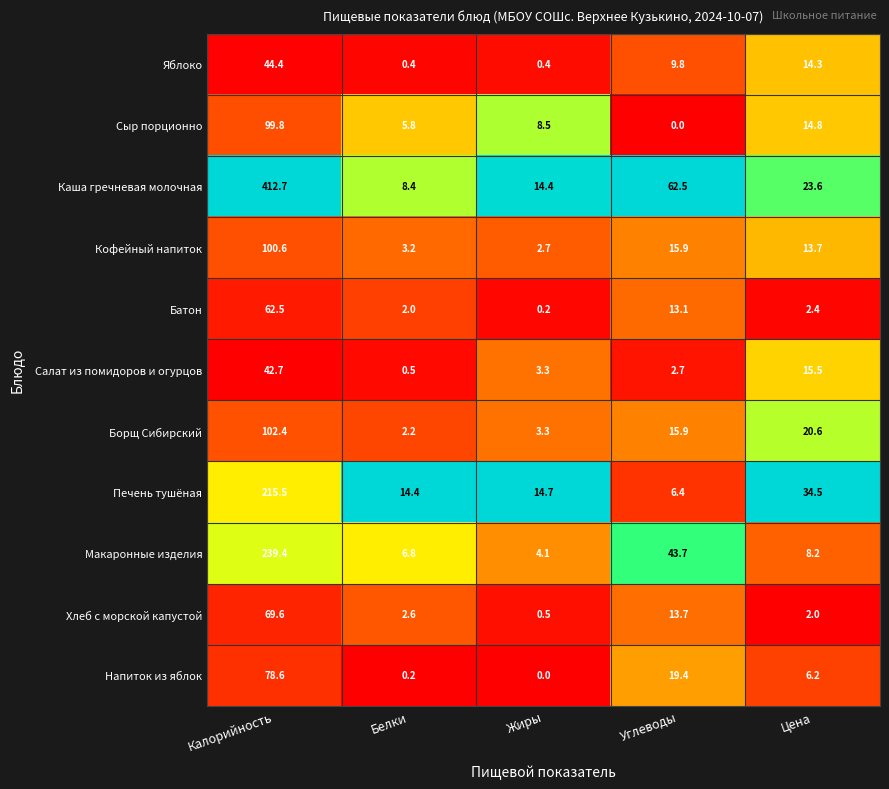

What is the spread (max minus min) of values at Калорийность?

370.0